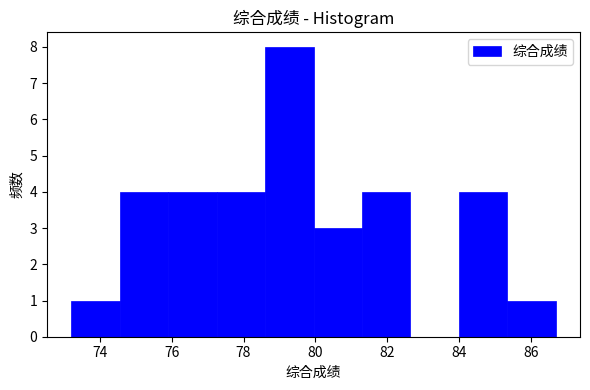

Reading left to right, list every bar in this chart as the range it spans on the x-axis followed by its height. Neither the bar edges nor the heights are printed on the chart, so give them approximately, as read against the axes.

73.20 to 74.55: 1
74.55 to 75.90: 4
75.90 to 77.25: 4
77.25 to 78.60: 4
78.60 to 79.95: 8
79.95 to 81.30: 3
81.30 to 82.65: 4
82.65 to 84.00: 0
84.00 to 85.35: 4
85.35 to 86.70: 1